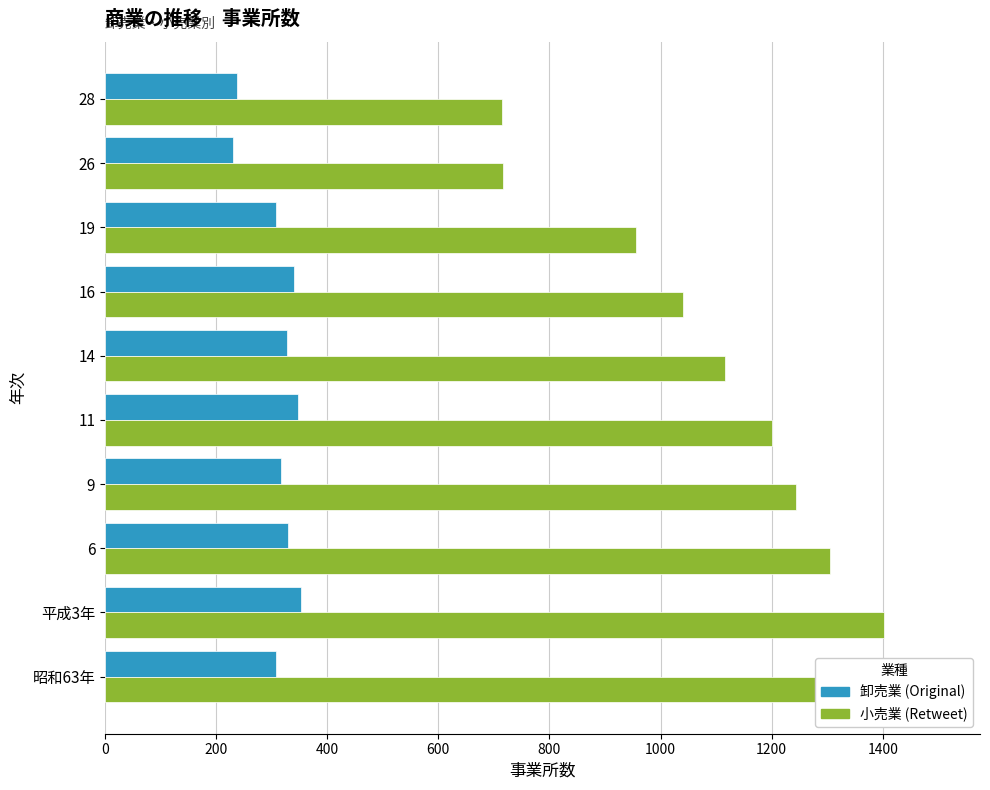

What is the sum of all 卸売業 values?

3093